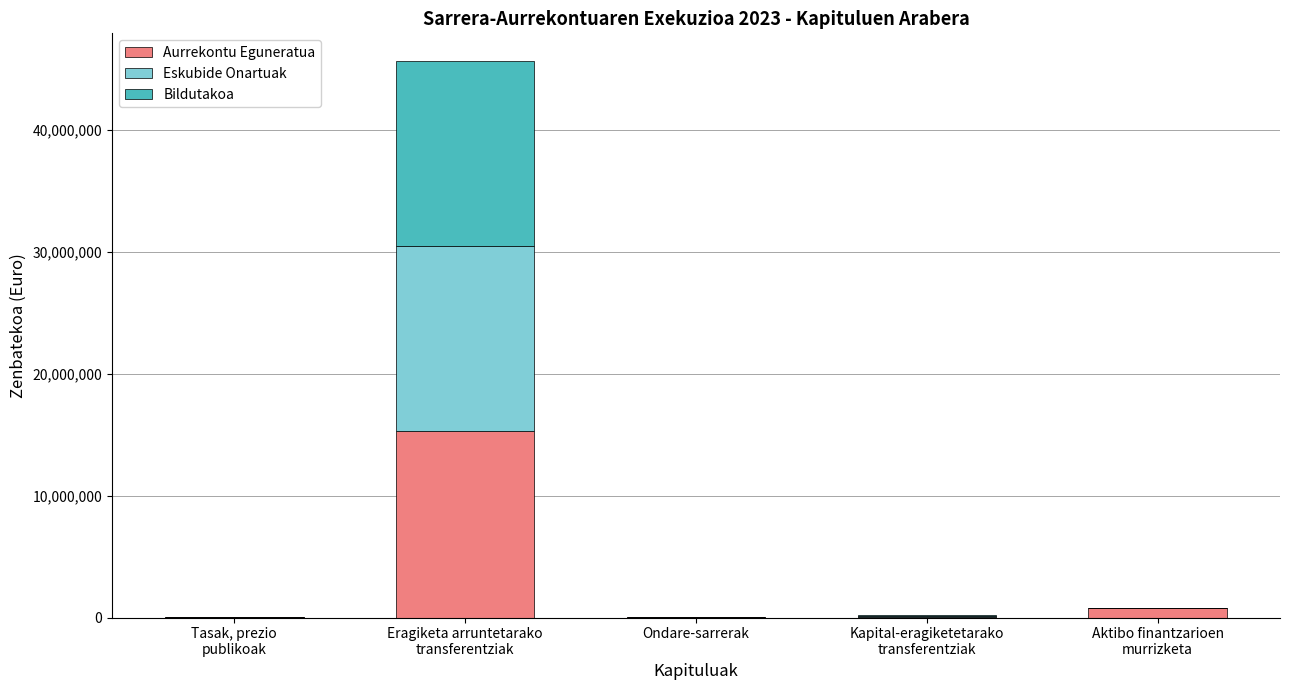

What is the highest value of the Aurrekontu Eguneratua series?

15267000